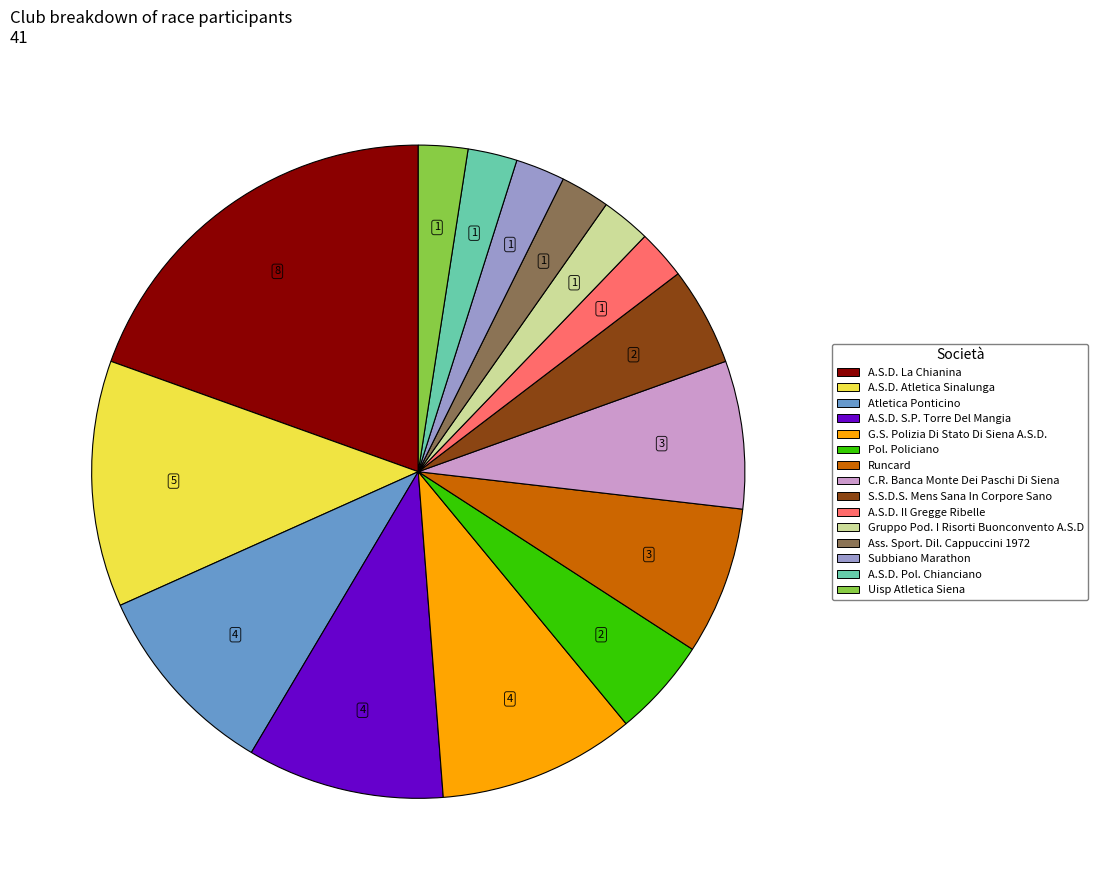

Approximately how many times larger is the value at Pol. Policiano compared to A.S.D. Pol. Chianciano?

2.0